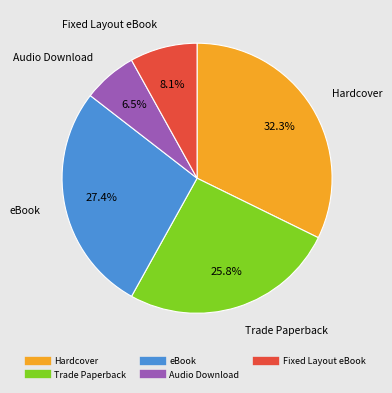

Which has a higher value, Audio Download or eBook?

eBook